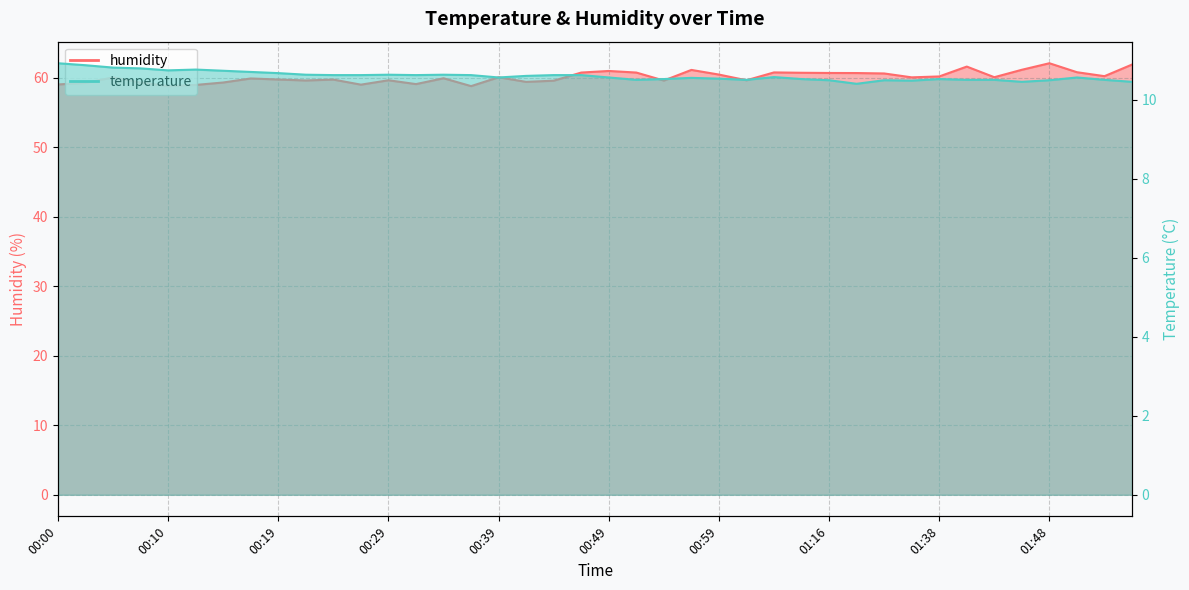

What is the average value of the temperature series?

10.6